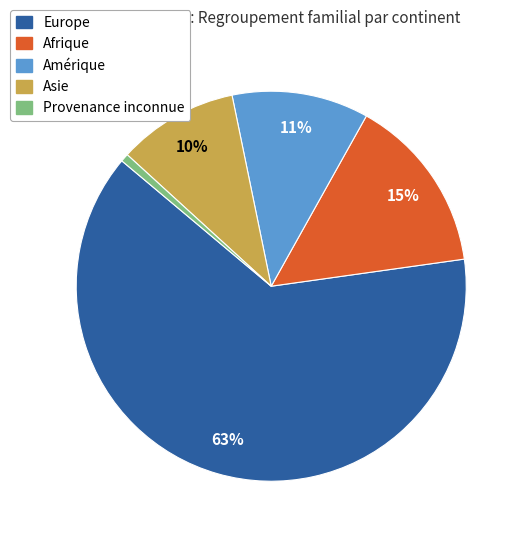

Is there a majority slice in this chart?

Yes